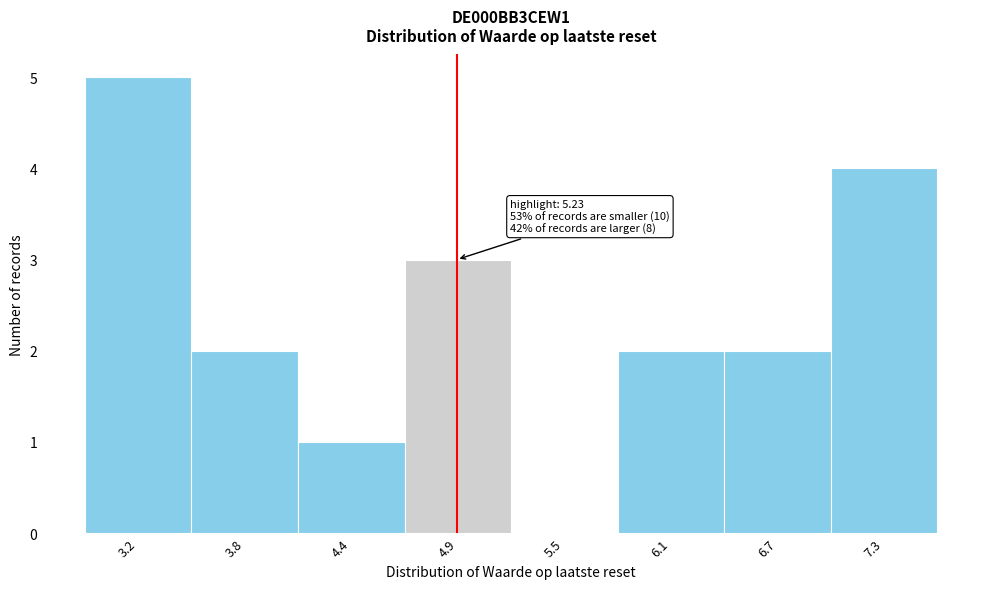

What is the sum of all values?

19